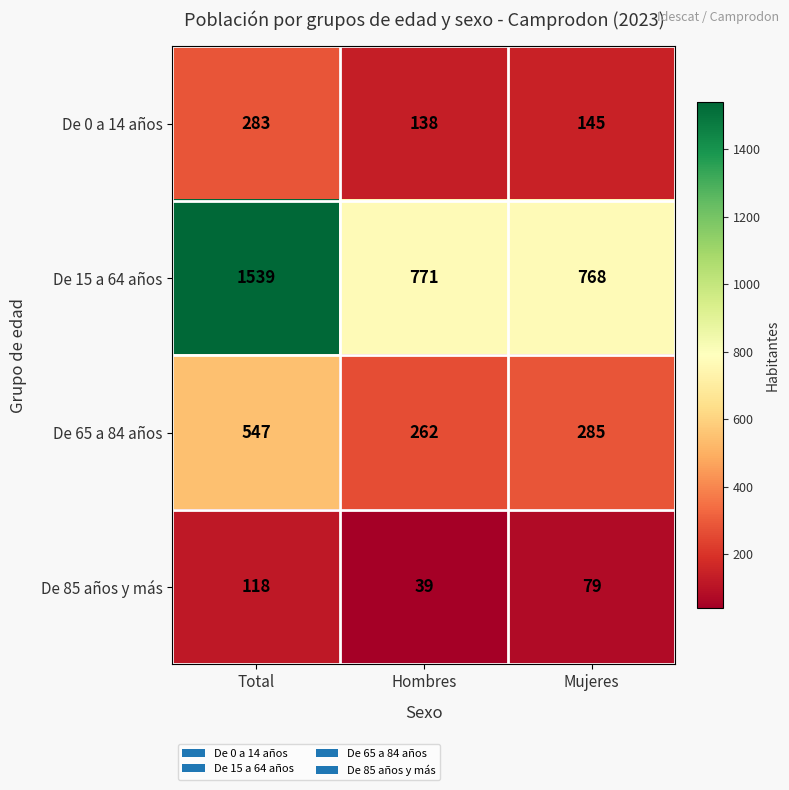

Which series has the widest spread of values?

De 15 a 64 años